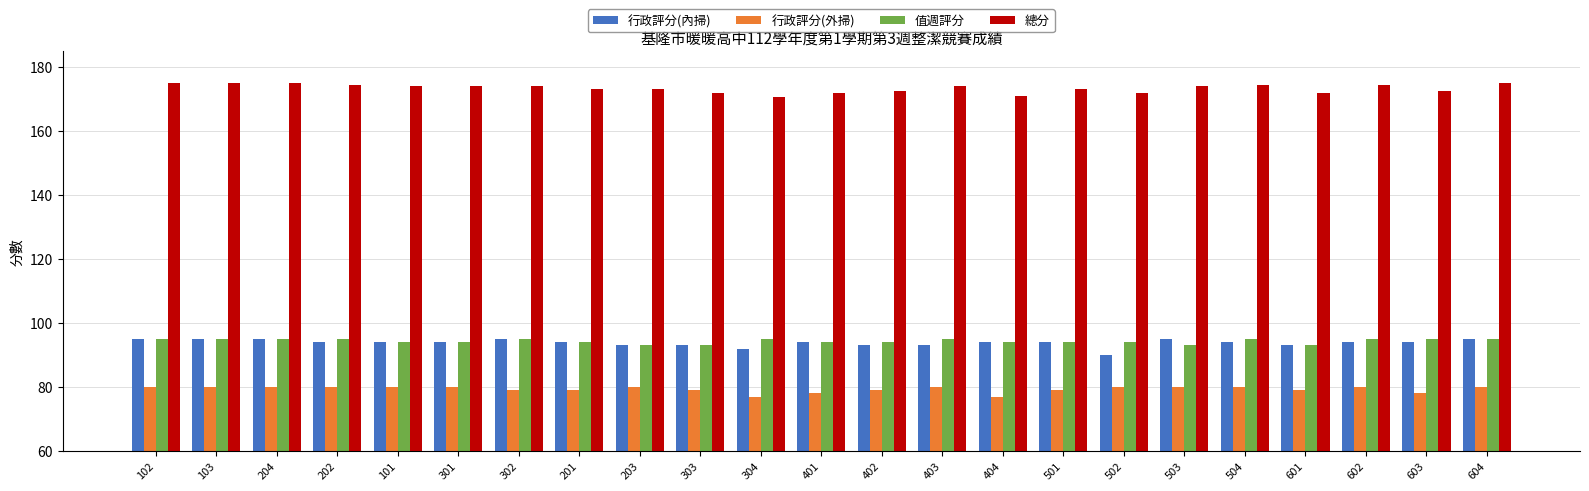

What is the average value of the 行政評分(內掃) series?

93.8